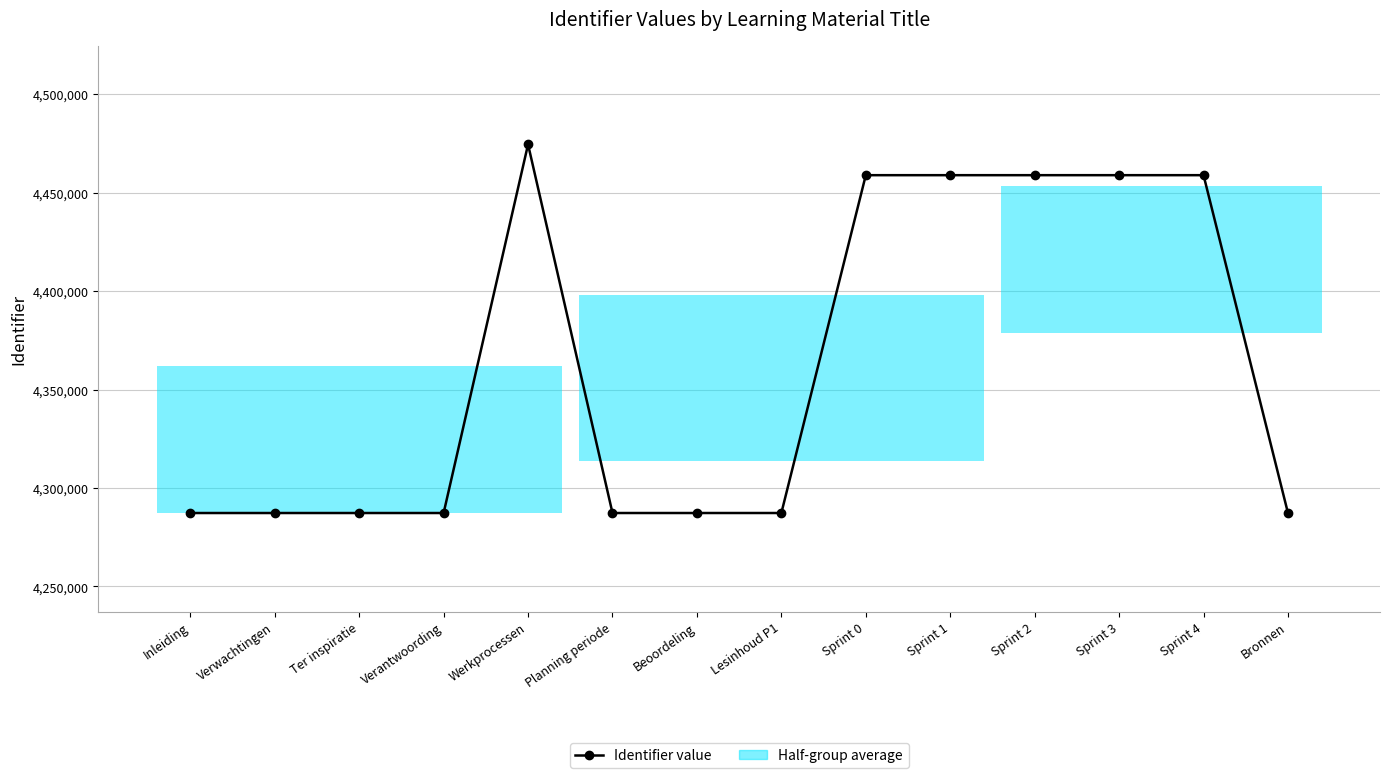

List the labels in order of value, smallest first.

Inleiding, Verwachtingen, Ter inspiratie, Verantwoording, Planning periode, Beoordeling, Lesinhoud P1, Bronnen, Sprint 0, Sprint 1, Sprint 2, Sprint 3, Sprint 4, Werkprocessen